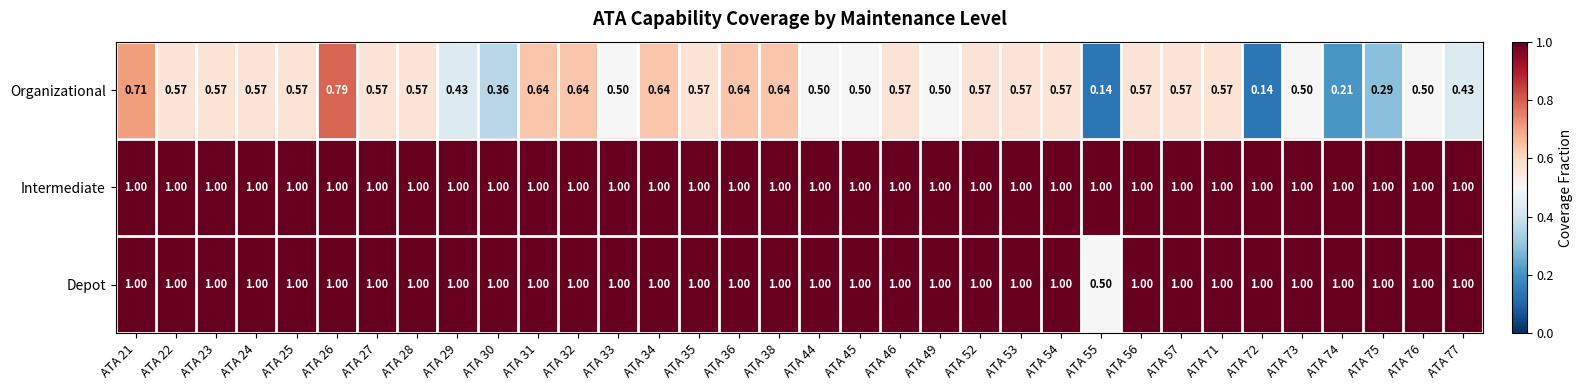

Which series has the largest range (max minus min)?

Organizational